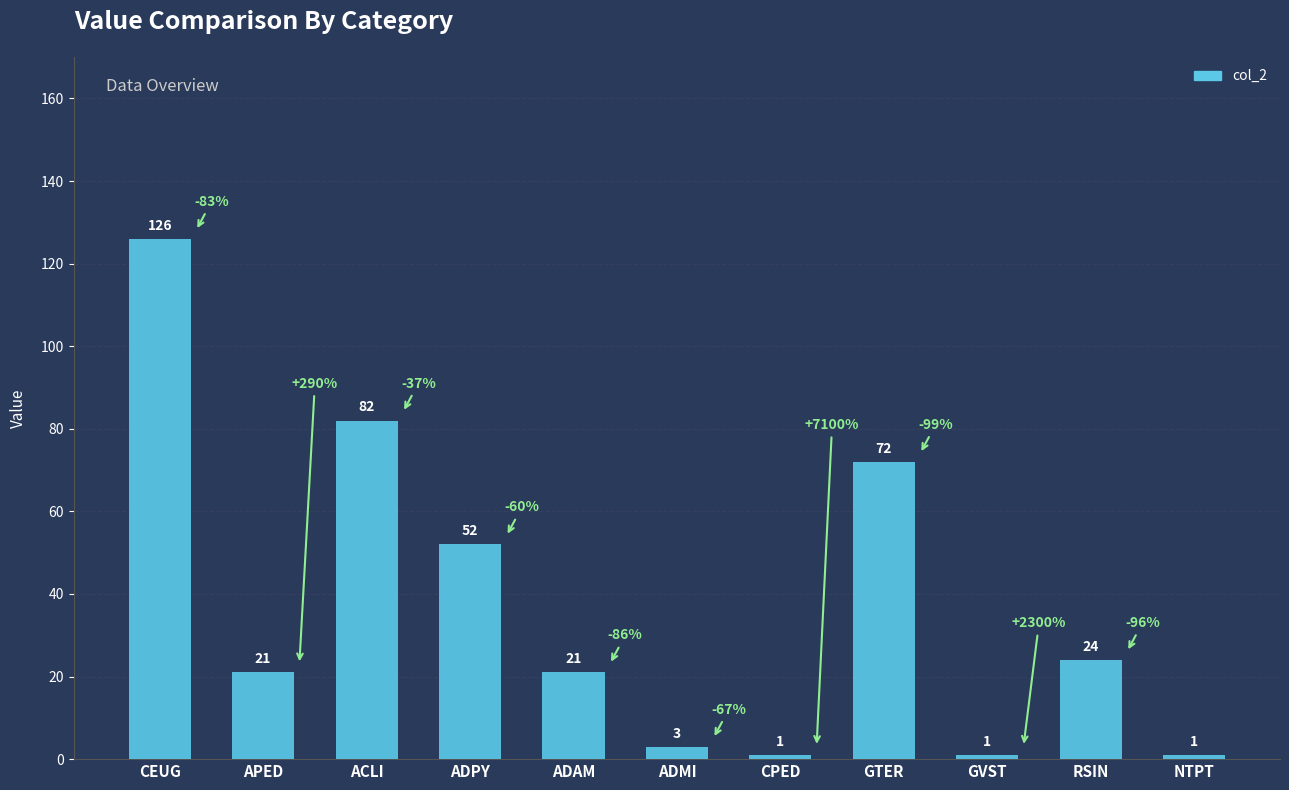

What position from the right is ADAM?

7